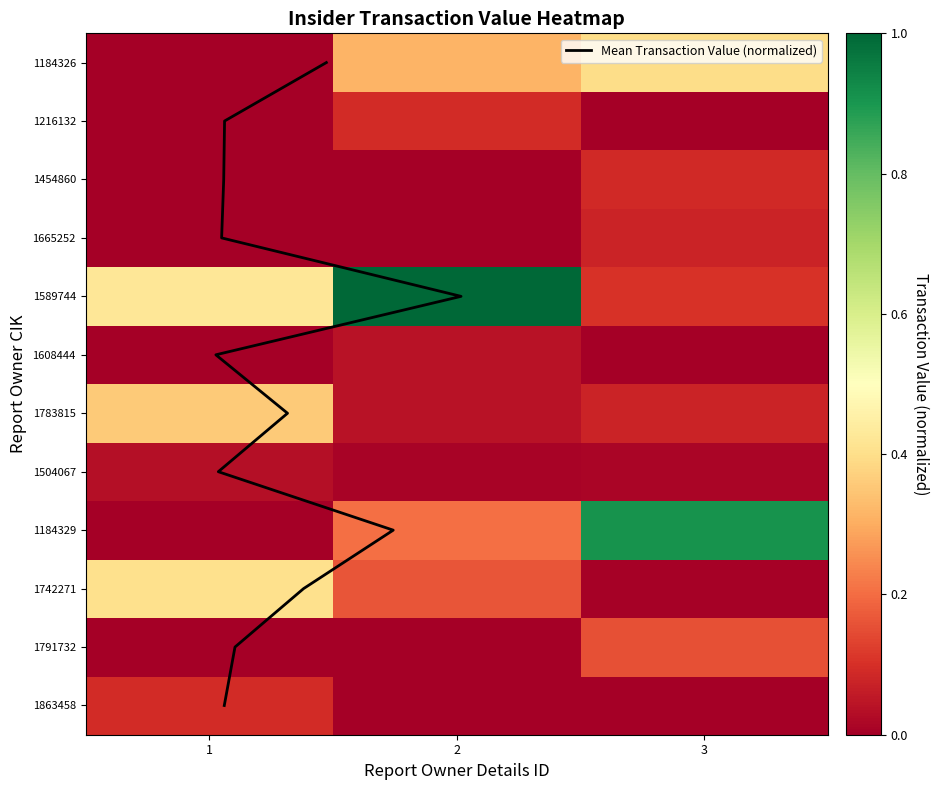

Which category has the lowest value across all series?

2